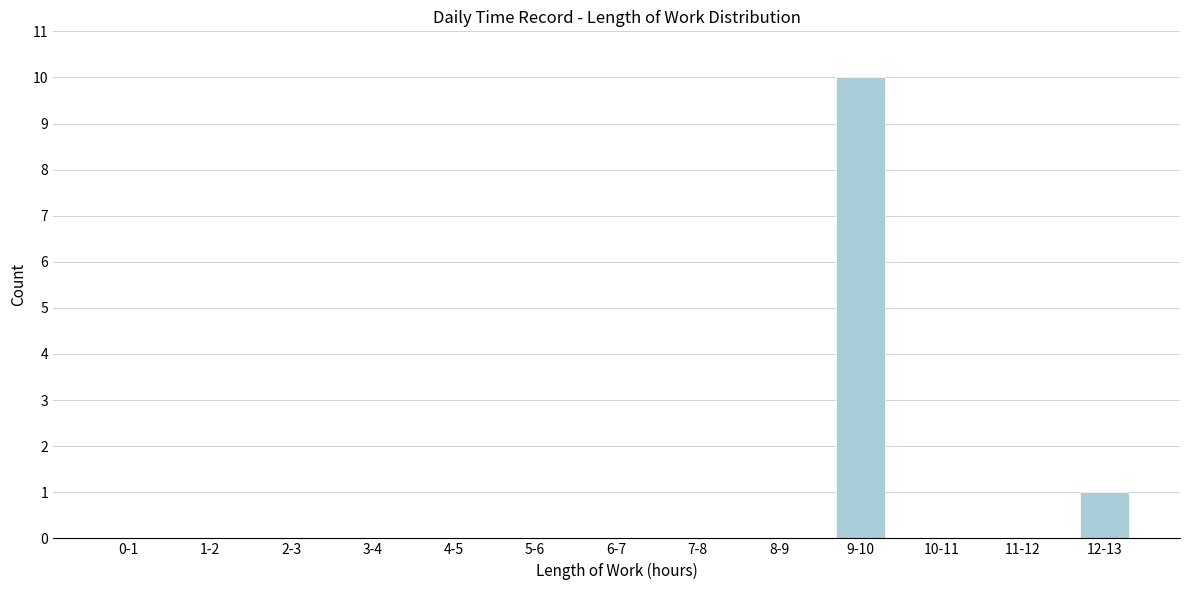

Reading right to left, extract all data points from this chart.

12-13=1	11-12=0	10-11=0	9-10=10	8-9=0	7-8=0	6-7=0	5-6=0	4-5=0	3-4=0	2-3=0	1-2=0	0-1=0